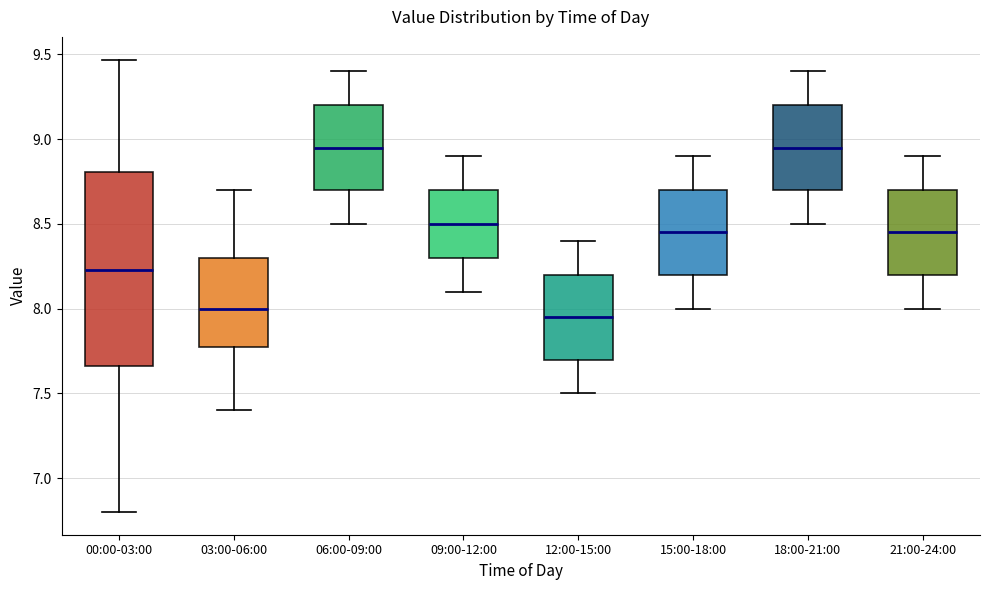

Reading left to right, transcribe this box plot: for each box, give where its median line is, the range the box spans, and where its two whiskers end, as read against the y-axis. The values are not printed on the chart, so give them approximately, as read against the axis.

00:00-03:00: median 8.25, box 7.65 to 8.80, whiskers 6.80 to 9.45
03:00-06:00: median 8.00, box 7.80 to 8.30, whiskers 7.40 to 8.70
06:00-09:00: median 8.95, box 8.70 to 9.20, whiskers 8.50 to 9.40
09:00-12:00: median 8.50, box 8.30 to 8.70, whiskers 8.10 to 8.90
12:00-15:00: median 7.95, box 7.70 to 8.20, whiskers 7.50 to 8.40
15:00-18:00: median 8.45, box 8.20 to 8.70, whiskers 8.00 to 8.90
18:00-21:00: median 8.95, box 8.70 to 9.20, whiskers 8.50 to 9.40
21:00-24:00: median 8.45, box 8.20 to 8.70, whiskers 8.00 to 8.90